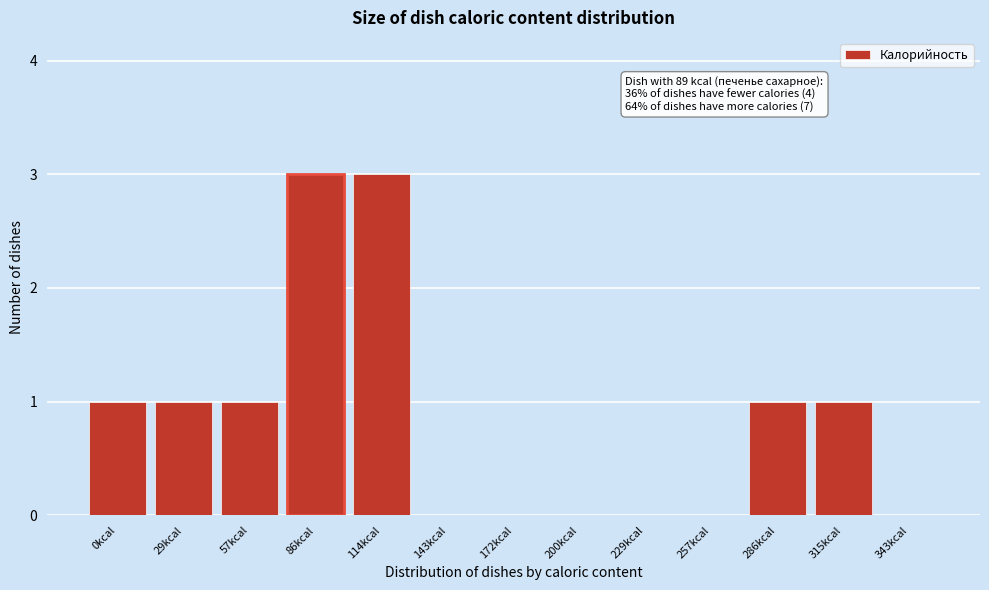

Reading left to right, extract all data points from this chart.

0kcal=1	29kcal=1	57kcal=1	86kcal=3	114kcal=3	143kcal=0	172kcal=0	200kcal=0	229kcal=0	257kcal=0	286kcal=1	315kcal=1	343kcal=0